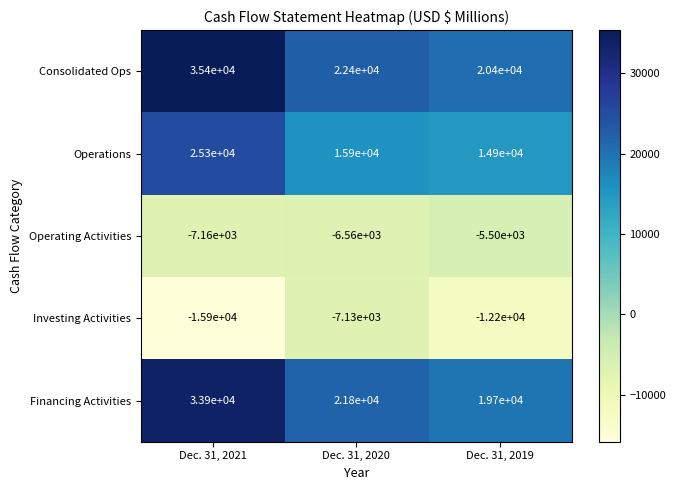

The value of Financing Activities at Dec. 31, 2021 is 33900. True or false?

True